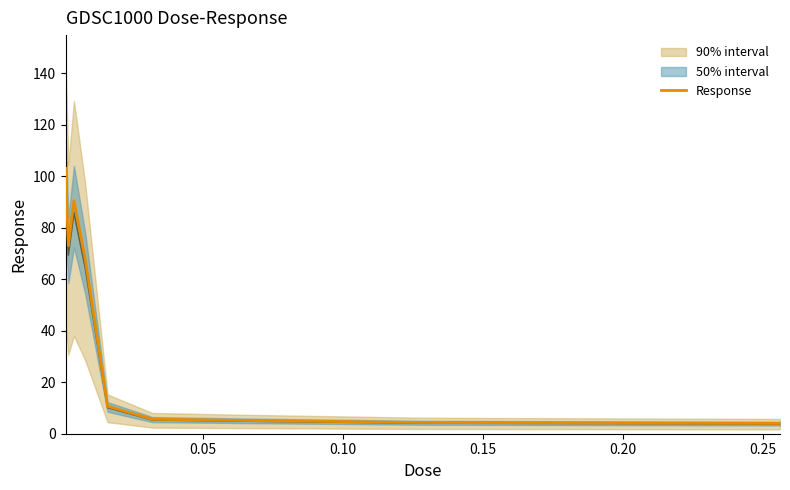

What is the value of the 7th point from the left?

5.2